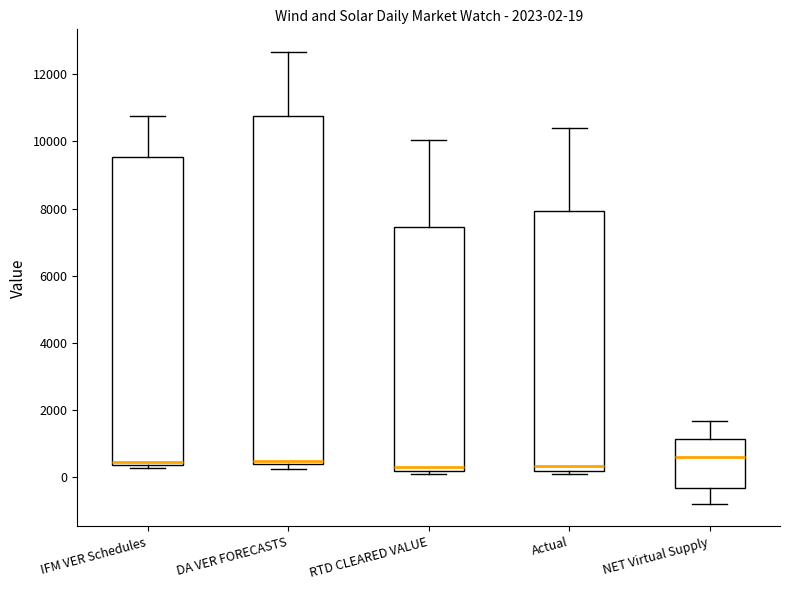

Comparing the boxes themselves (not the whiskers), which one is the tallest?

DA VER FORECASTS